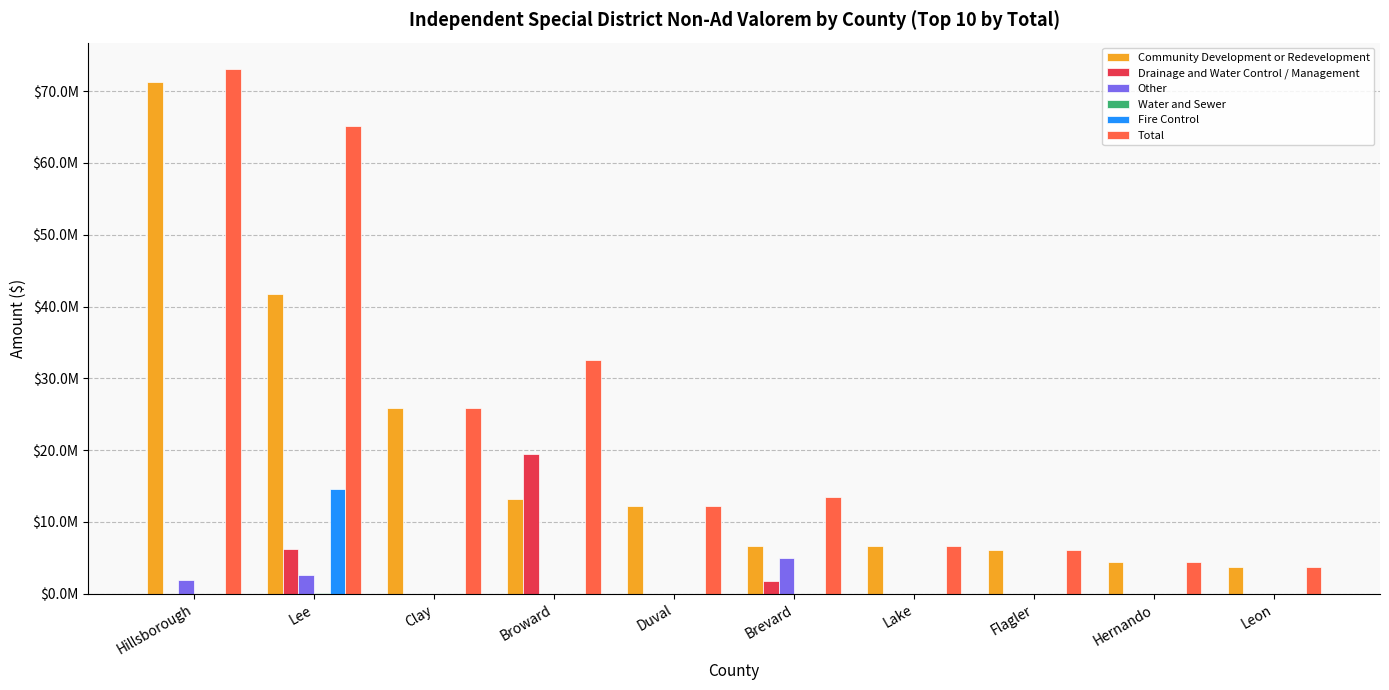

Which series has the widest spread of values?

Total